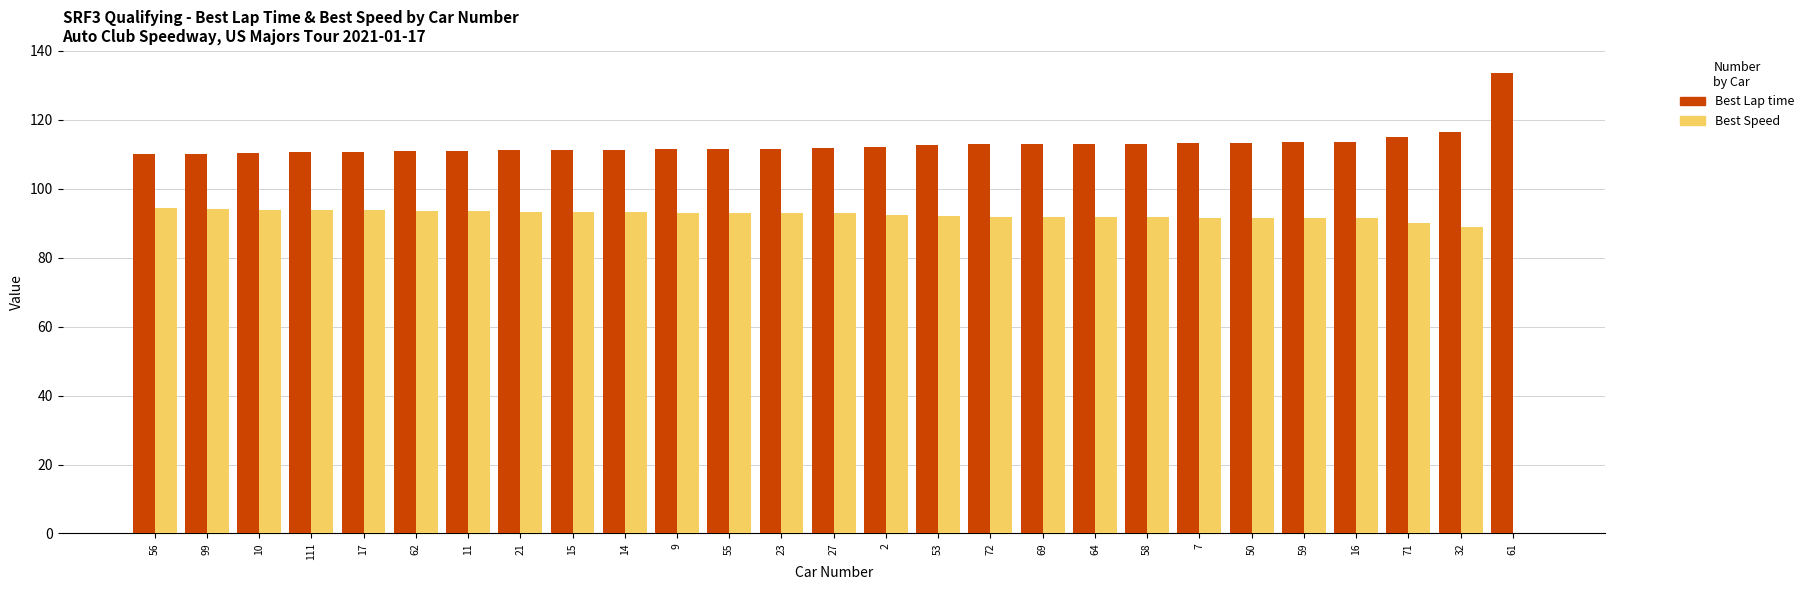

Count the number of categories in the chart.

27